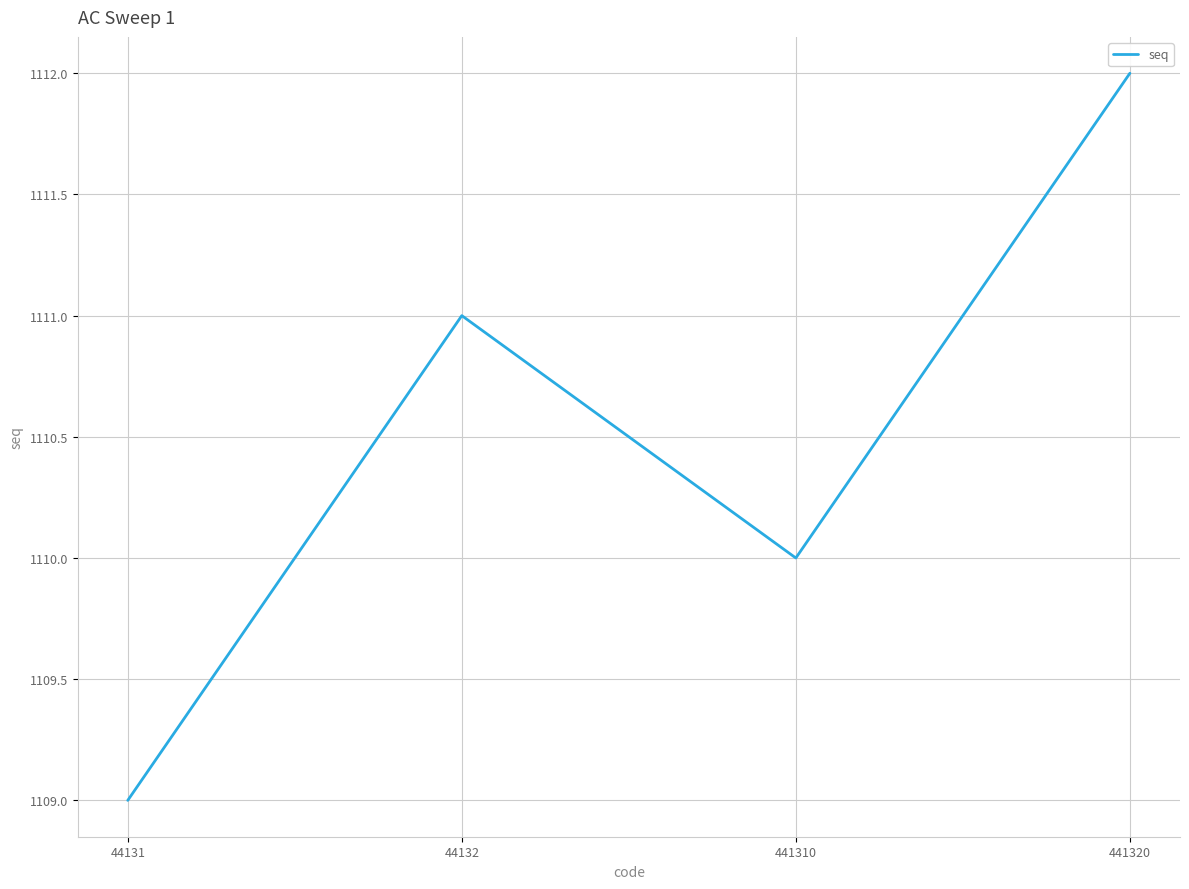

List the labels in order of value, largest first.

441320, 44132, 441310, 44131